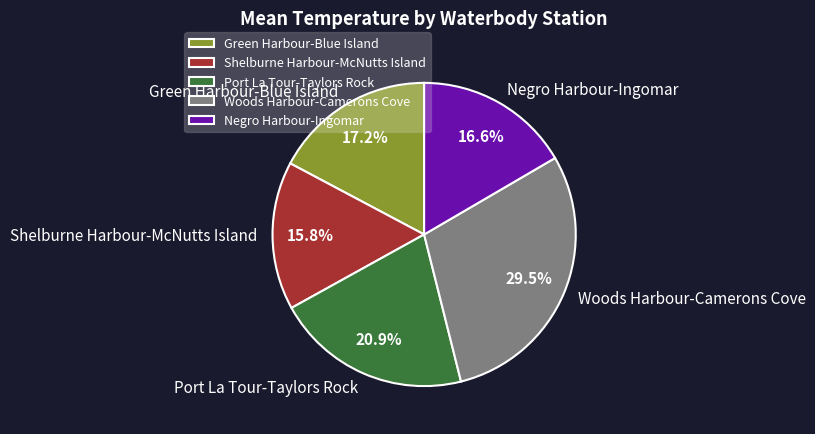

Is it true that Port La Tour-Taylors Rock is 21% of the pie?

True